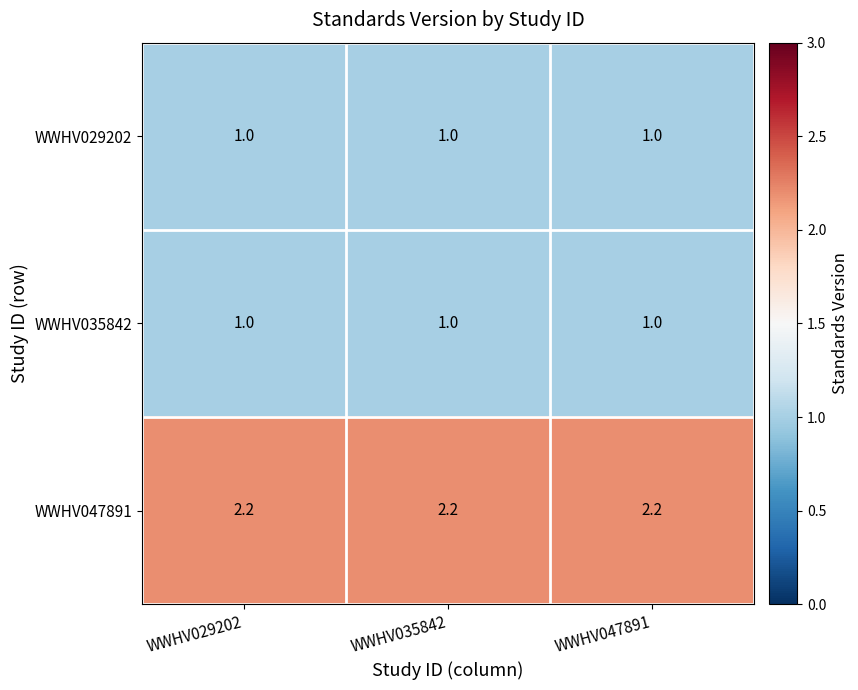

What is the approximate value of WWHV035842 at WWHV047891?

1.0